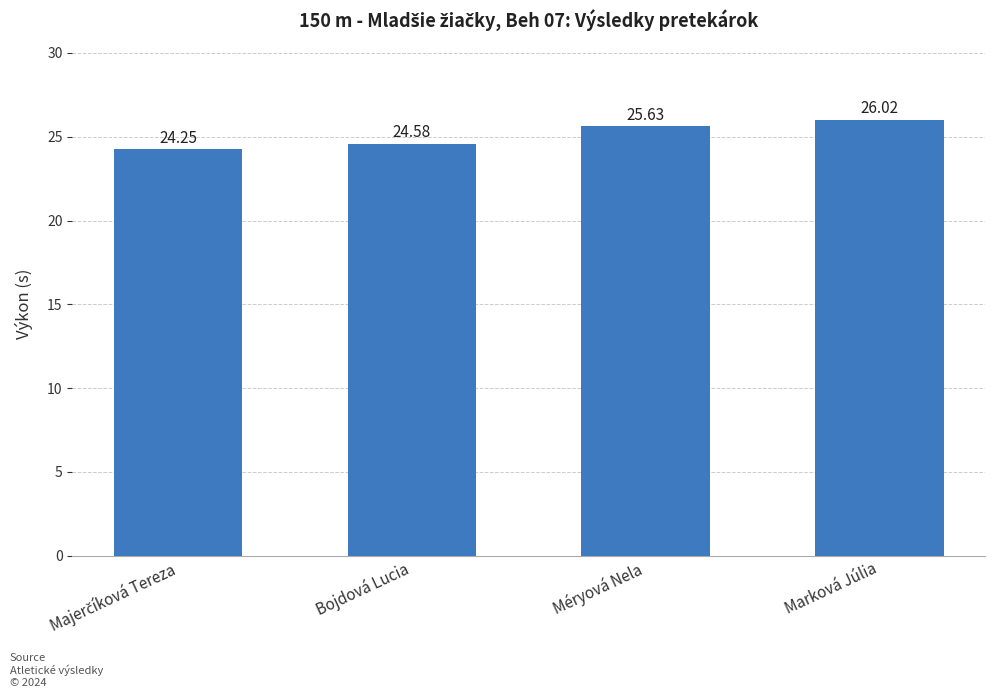

Which category has the highest value across all series?

Marková Júlia